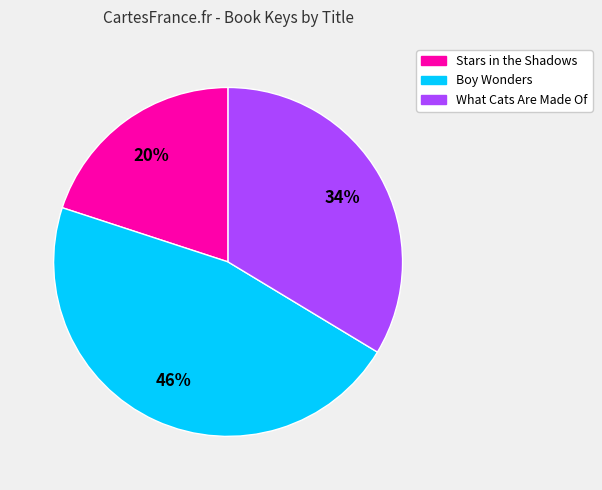

Which has a higher value, Stars in the Shadows or What Cats Are Made Of?

What Cats Are Made Of